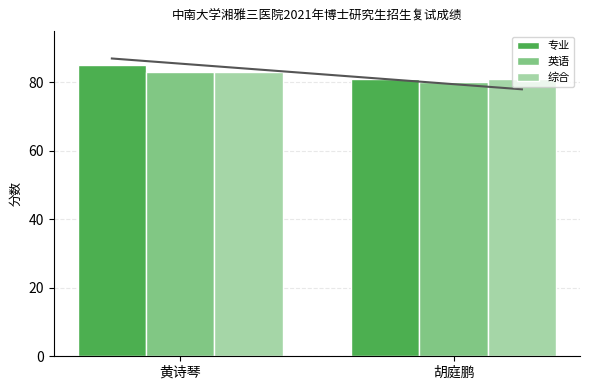

Reading left to right, transcribe all the data shown in this chart.

专业: 黄诗琴=85	胡庭鹏=81
英语: 黄诗琴=83	胡庭鹏=80
综合: 黄诗琴=83	胡庭鹏=81